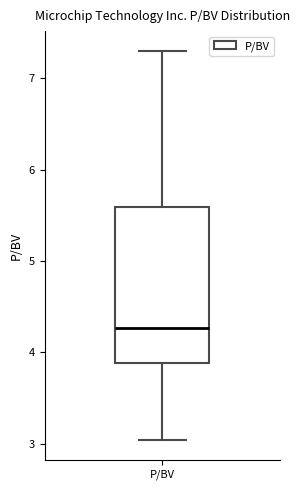

Where does the upper whisker of the box for P/BV end on the y-axis? The values are not printed on the chart, so give them approximately, as read against the axis.

7.3